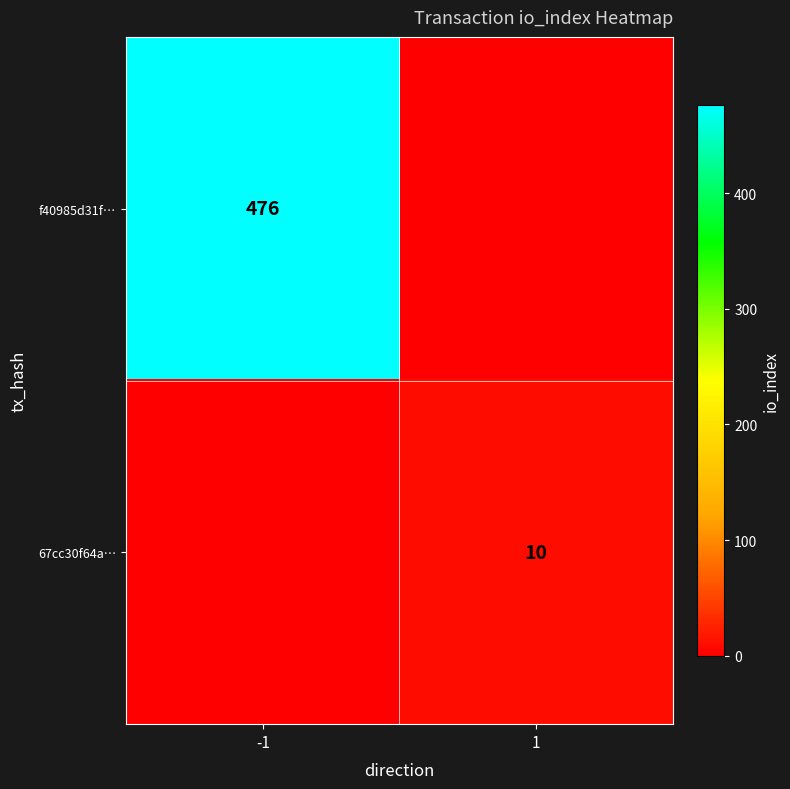

At which category is the sum across all series the highest?

-1